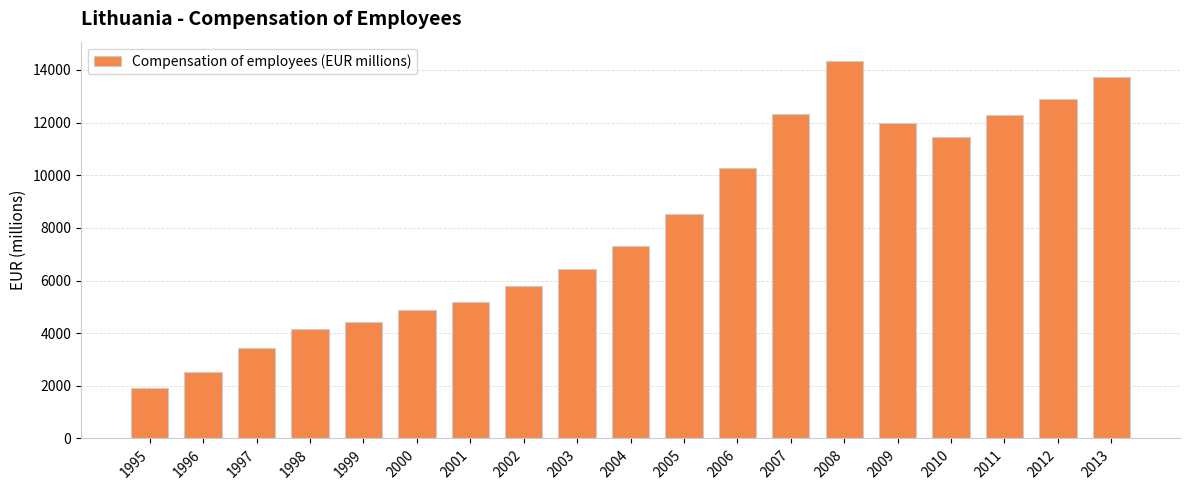

Which label corresponds to the smallest value in the chart?

1995